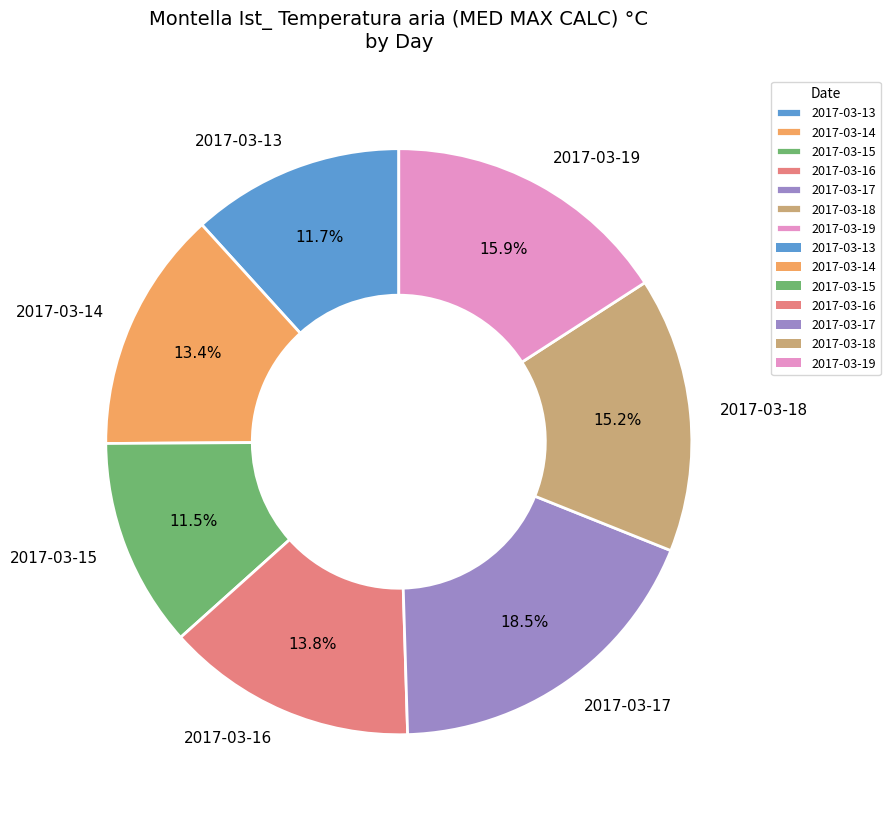

Do 2017-03-16 and 2017-03-15 together represent more than half of the pie?

No